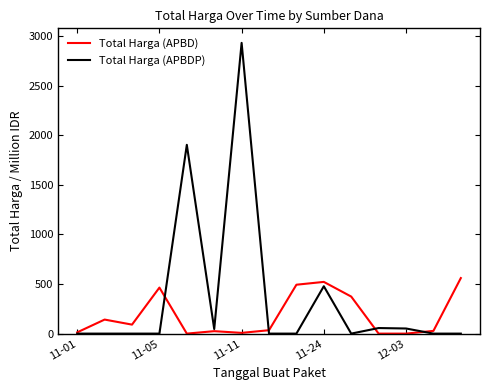

Which series has the largest range (max minus min)?

Total Harga (APBDP)